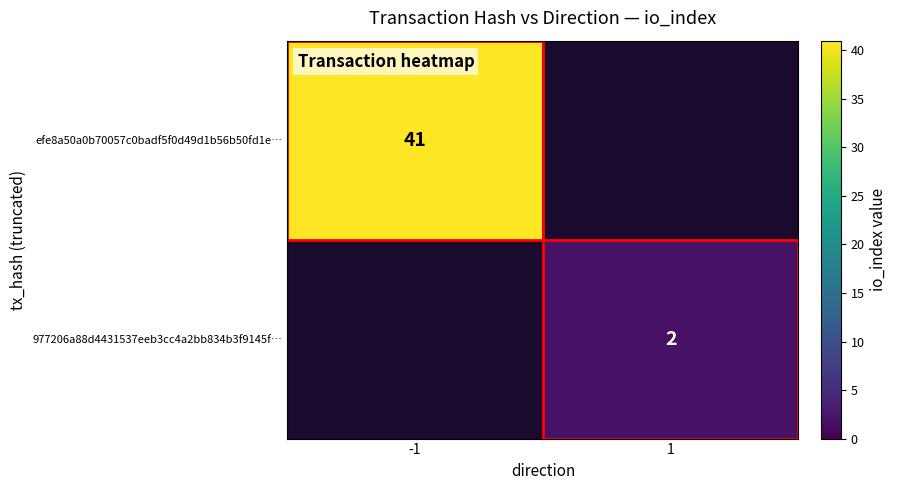

What is the minimum value shown in the chart?

2.0